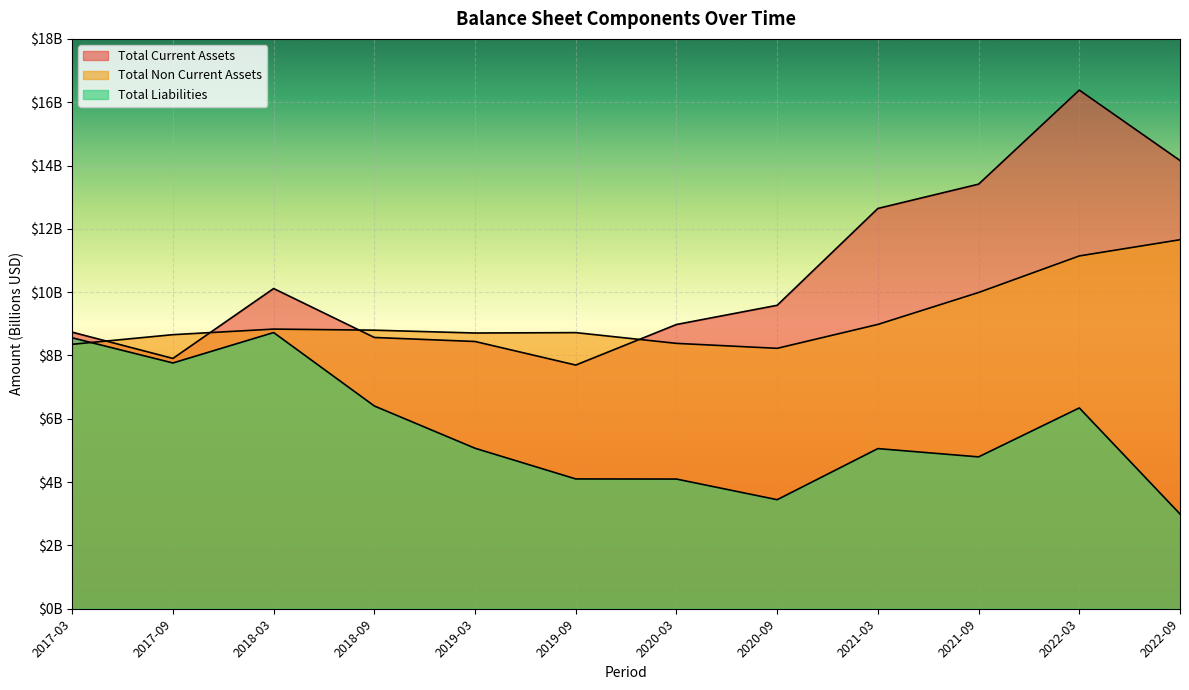

After their last crossing, which series has the higher values: Total Current Assets or Total Non Current Assets?

Total Current Assets